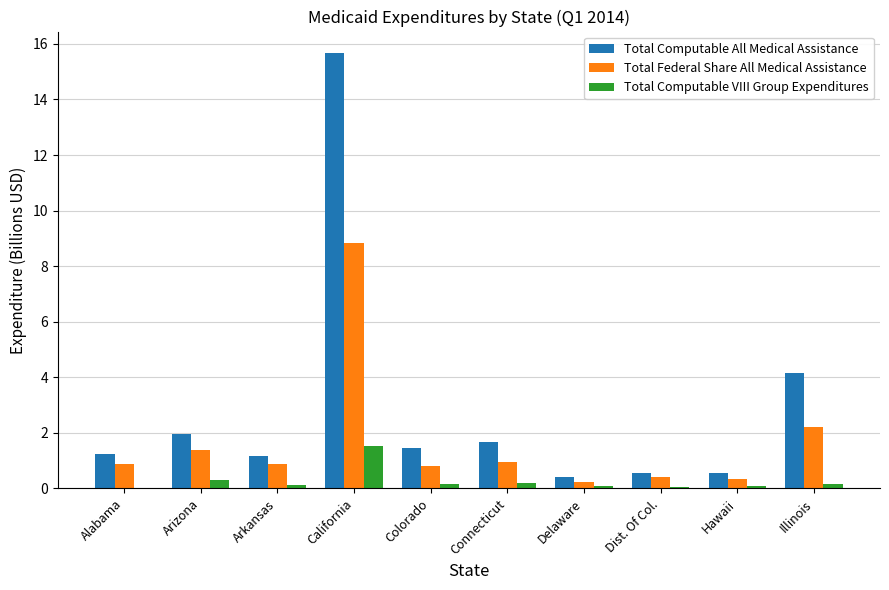

What value does the Total Computable All Medical Assistance series have at Hawaii?

0.6